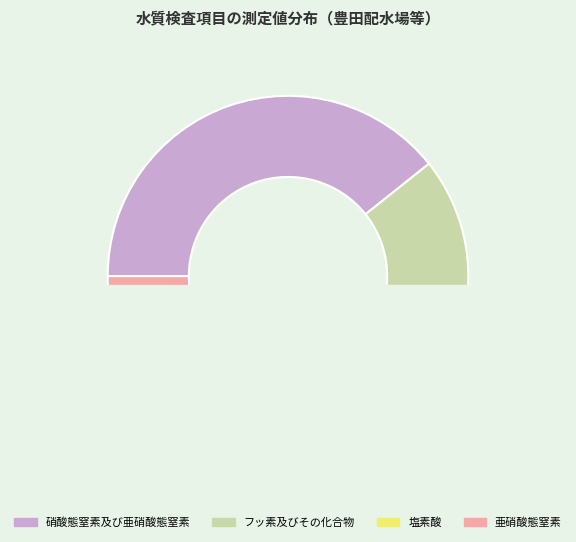

Which slice is the largest?

硝酸態窒素及び亜硝酸態窒素